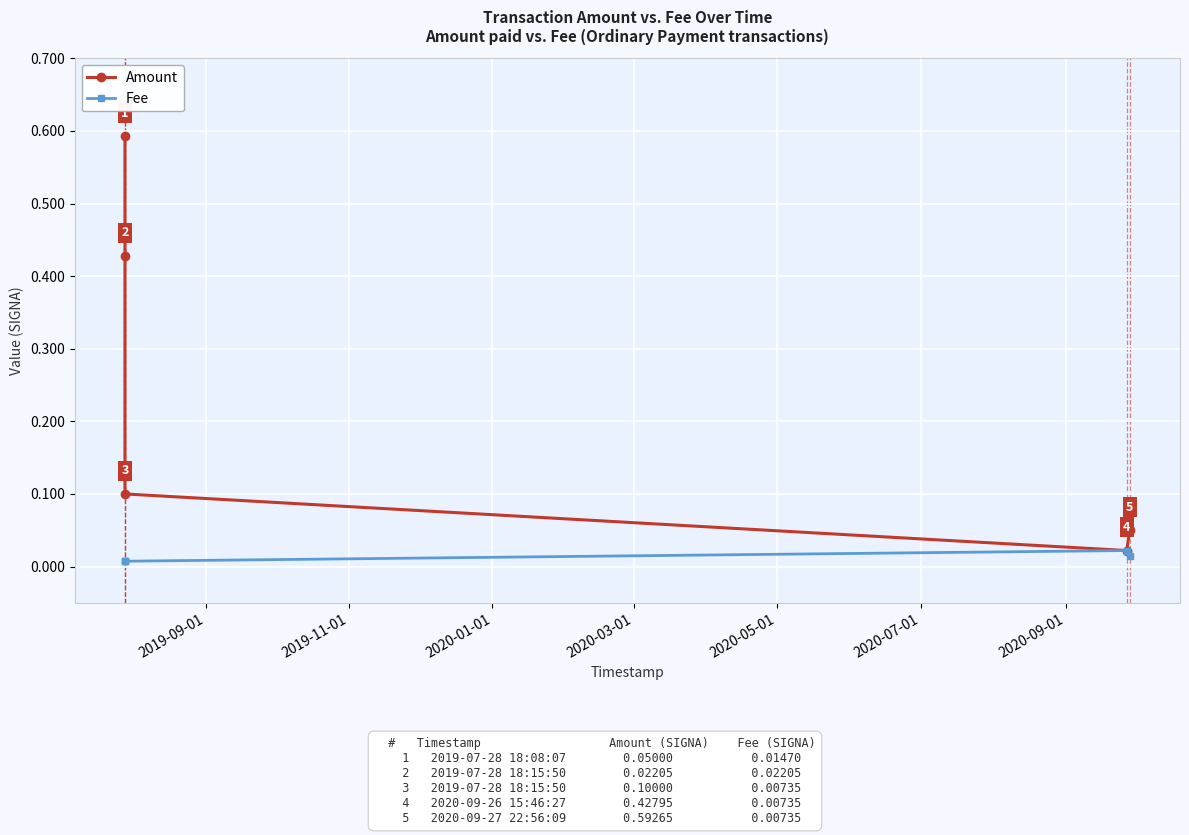

Reading left to right, list all the values displayed in this chart.

Amount: 0.6	0.4	0.1	0.0	0.1
Fee: 0.0	0.0	0.0	0.0	0.0